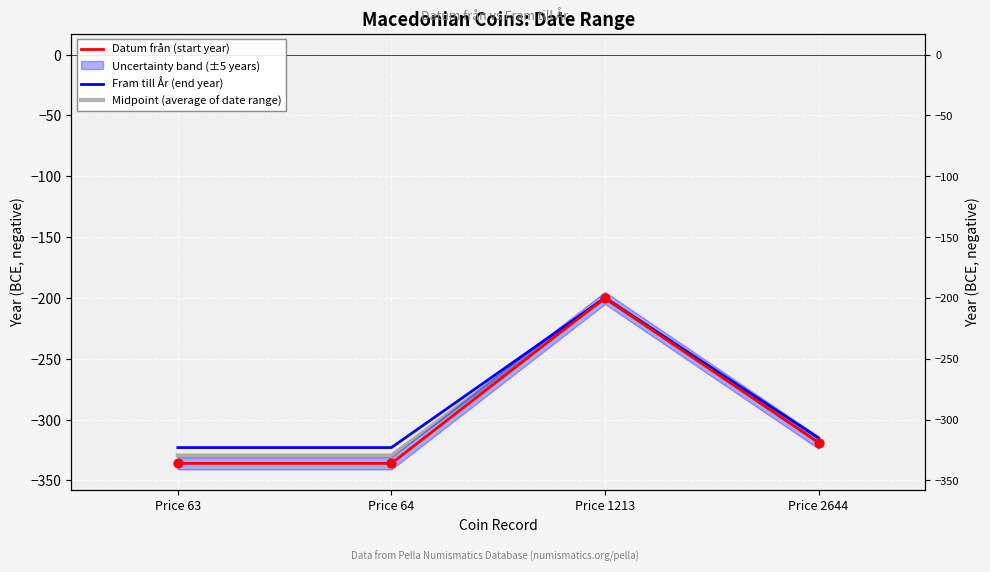

Which series reaches the minimum Y coordinate?

Datum från (start year)